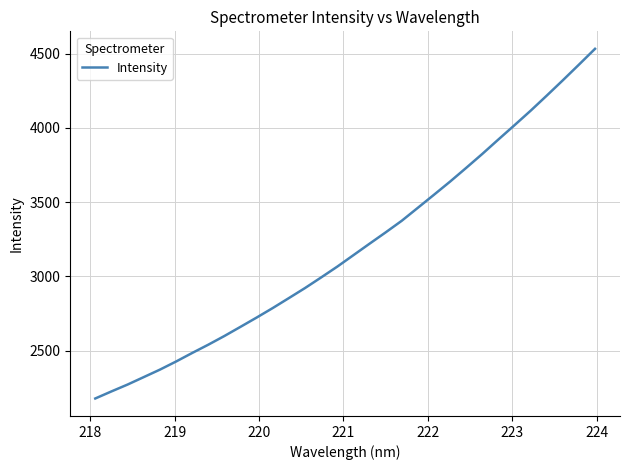

Does the chart have visible grid lines?

Yes